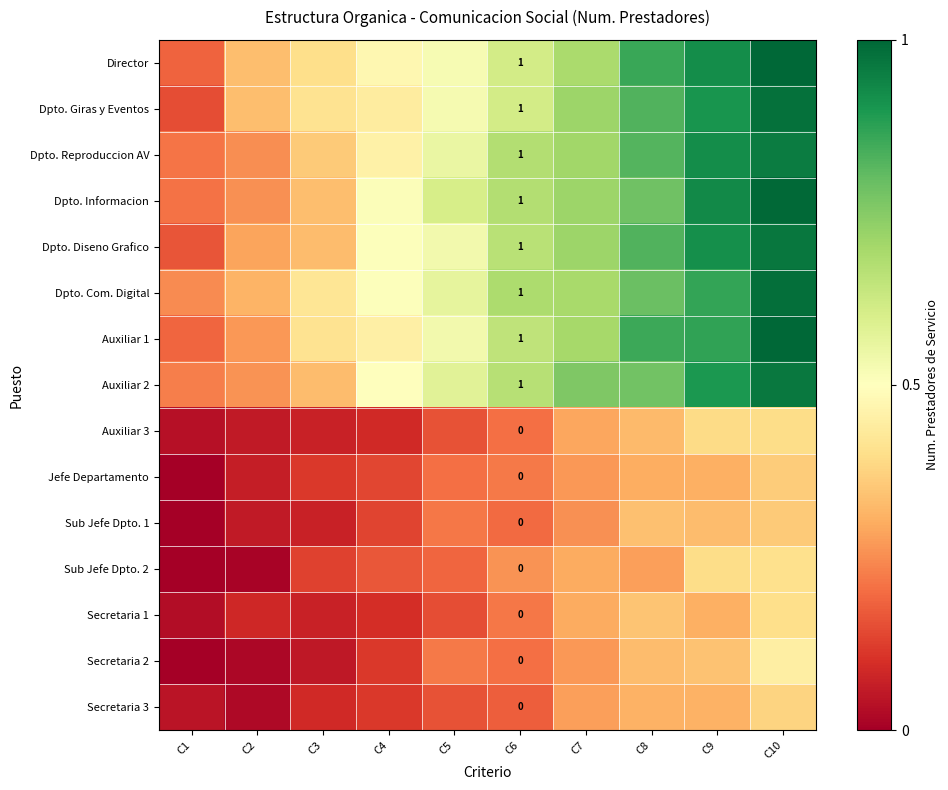

Rank the series by their maximum value, from highest to lowest.

Director, Auxiliar 1, Dpto. Informacion, Dpto. Com. Digital, Dpto. Giras y Eventos, Dpto. Diseno Grafico, Auxiliar 2, Dpto. Reproduccion AV, Secretaria 2, Sub Jefe Dpto. 2, Secretaria 1, Auxiliar 3, Secretaria 3, Jefe Departamento, Sub Jefe Dpto. 1